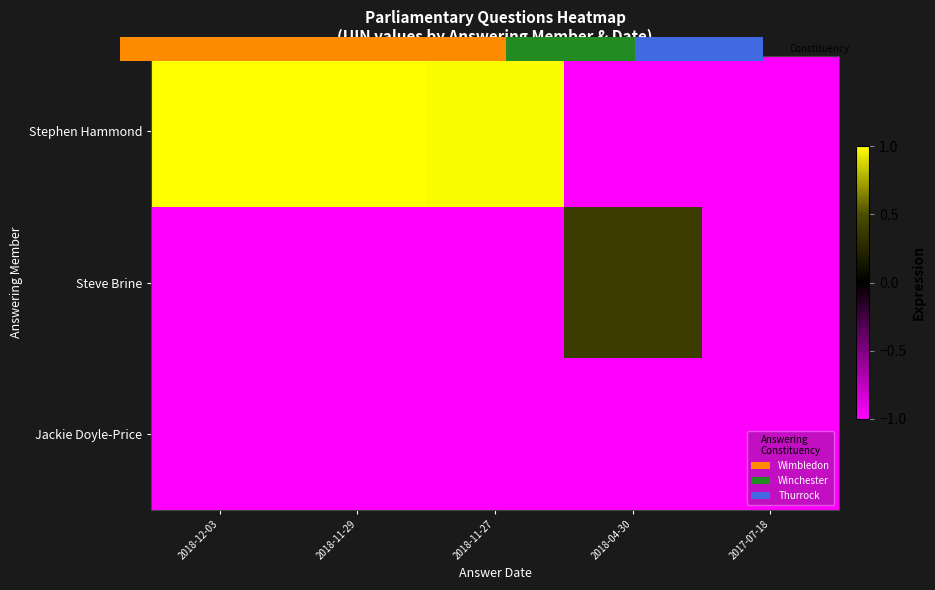

Is it true that Jackie Doyle-Price equals -1.4 at 2018-04-30?

False